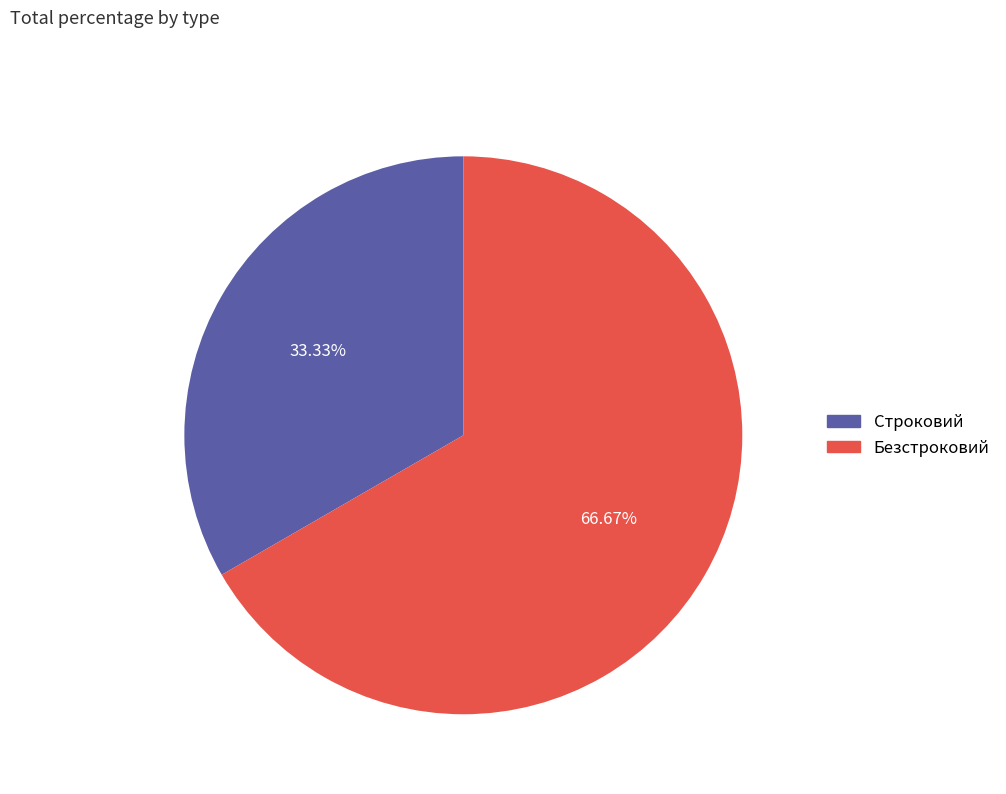

Count the number of slices in the pie.

2